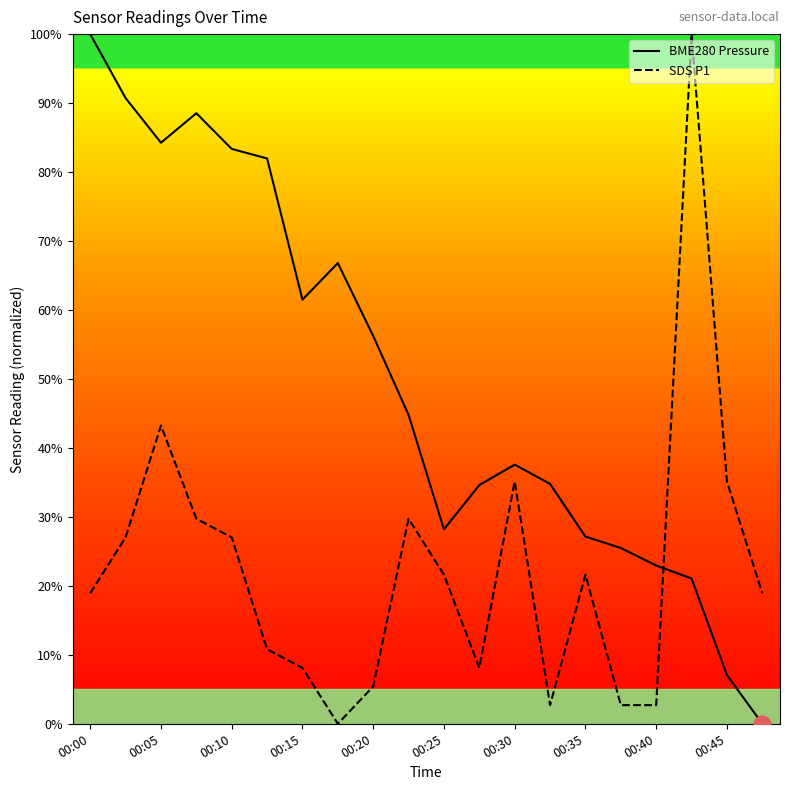

How many interior local valleys does the BME280 Pressure series have?

3